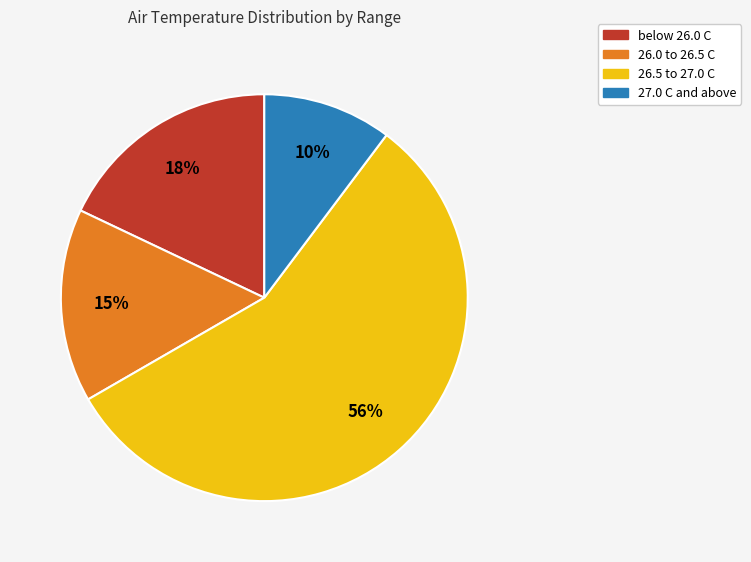

Count the number of slices in the pie.

4